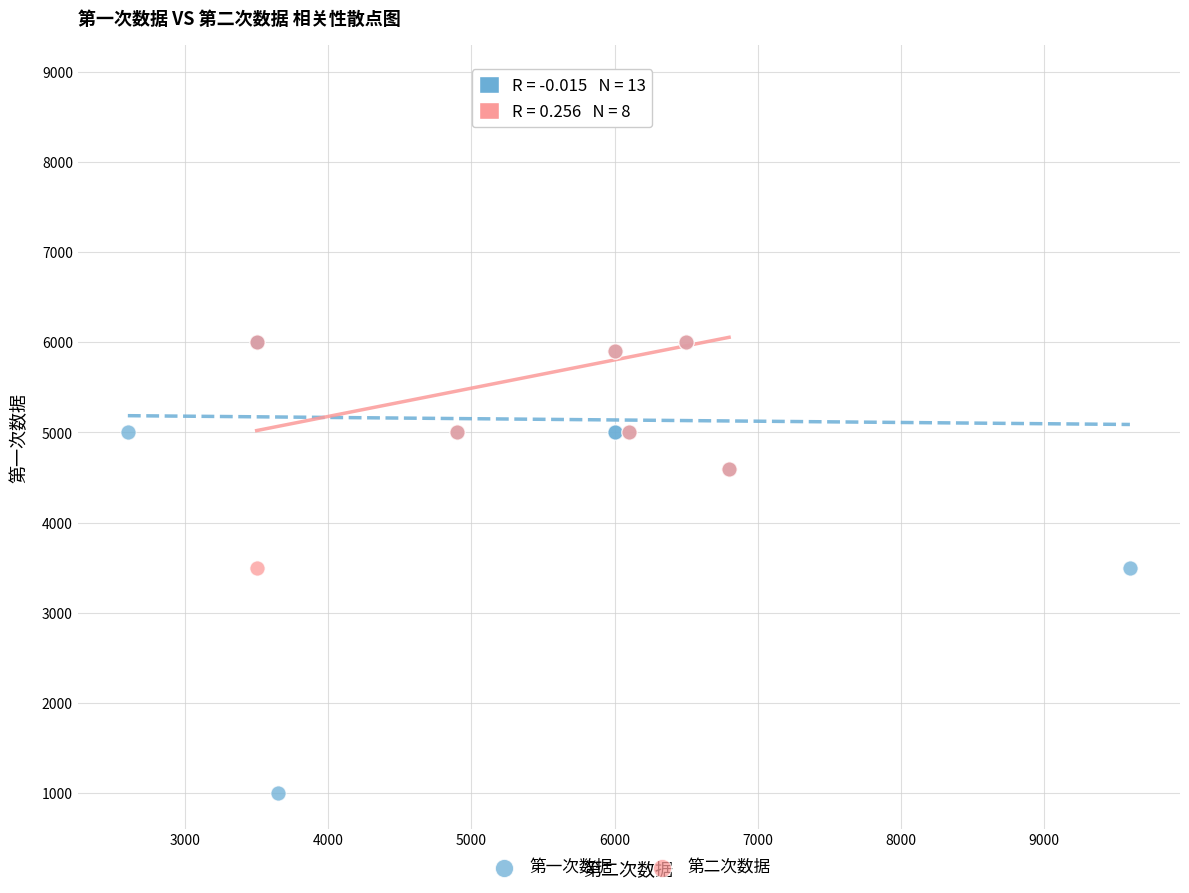

Which series reaches the minimum Y coordinate?

第一次数据